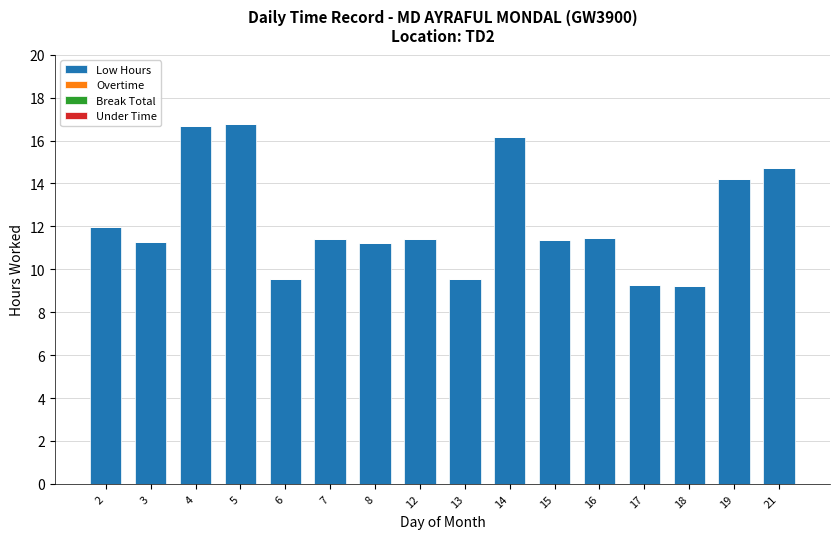

Between 17 and 5, which is larger?

5